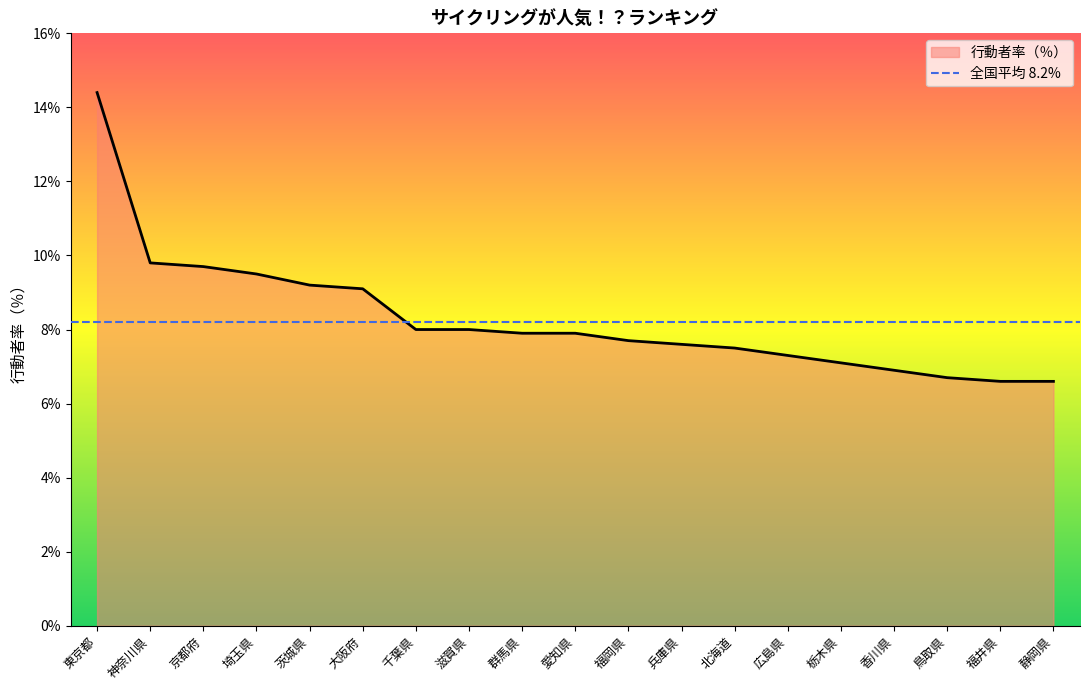

What is the label of the 10th point from the left?

愛知県